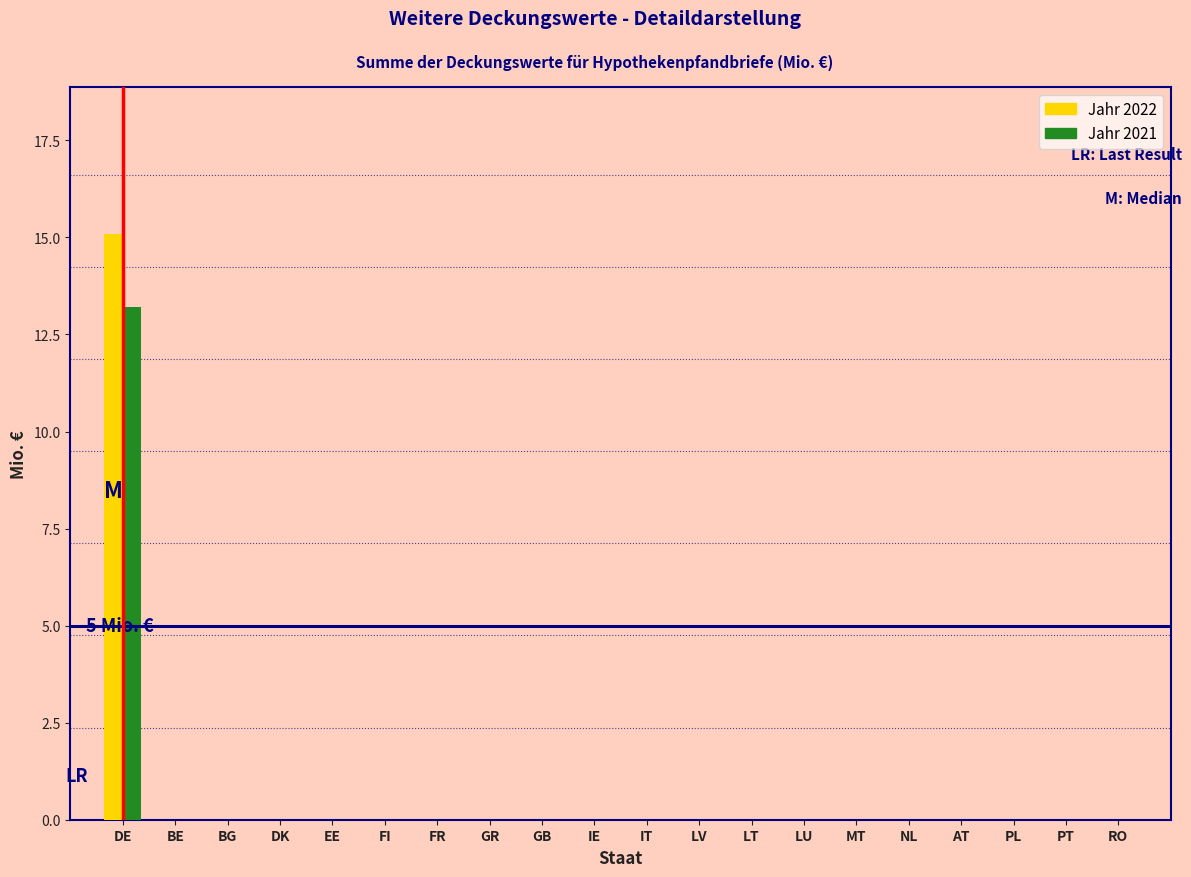

What is the sum of all Jahr 2021 values?

13.2